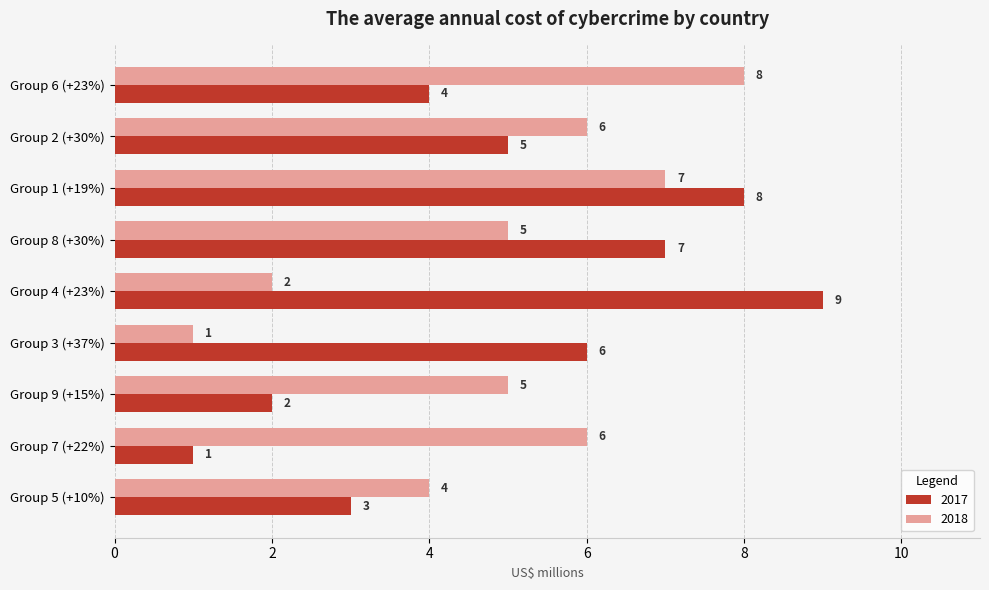

True or false: 2017 has a value of 6 at Group 3 (+37%).

True